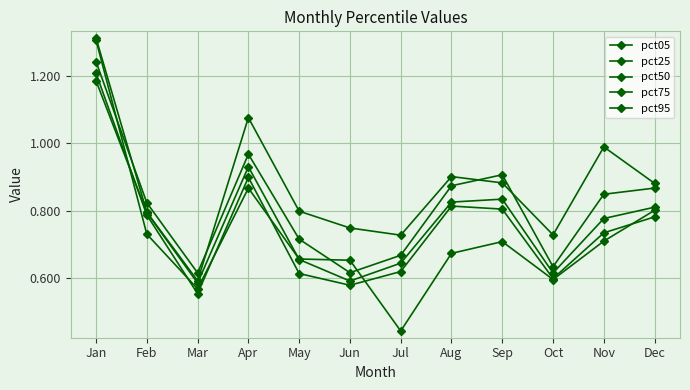

What is the value of the pct75 point at the 4th from the left?

1.0